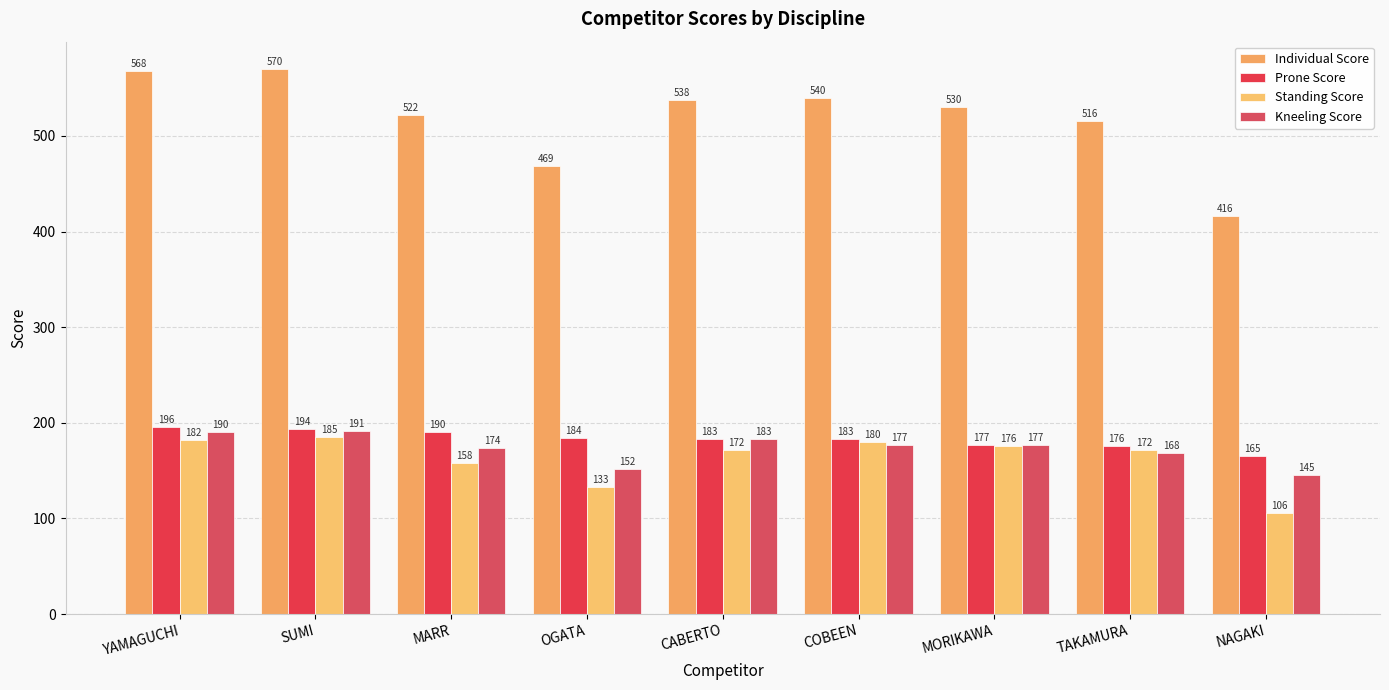

How many categories are shown in the chart?

9